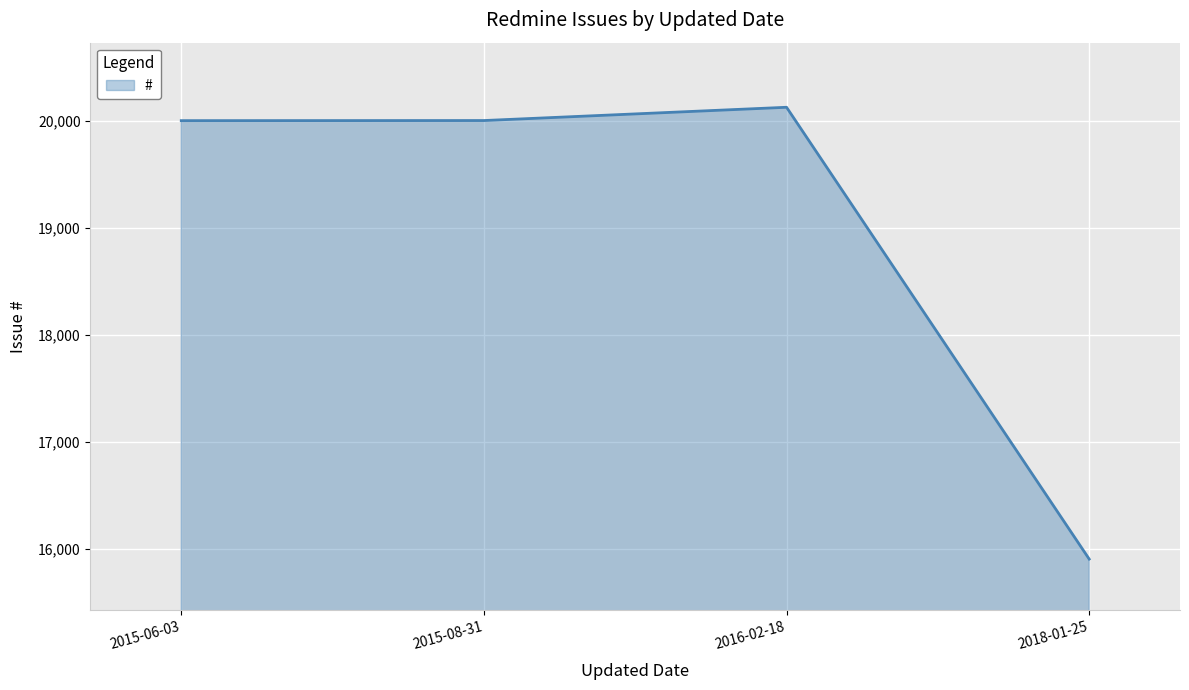

What position from the right is 2018-01-25?

1